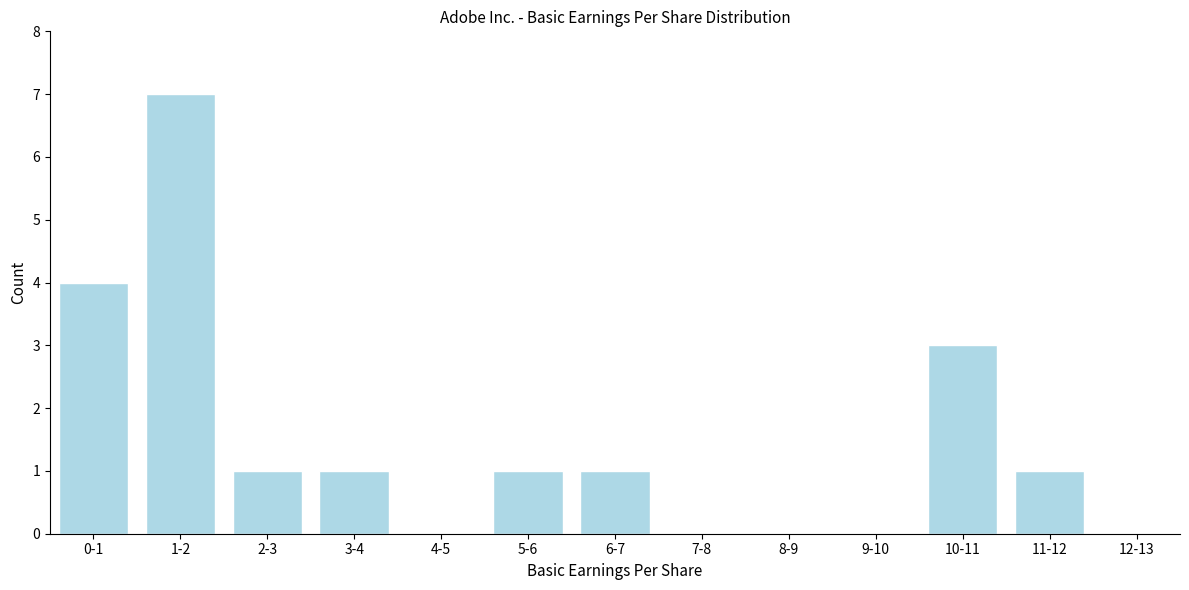

Reading right to left, extract all data points from this chart.

12-13=0	11-12=1	10-11=3	9-10=0	8-9=0	7-8=0	6-7=1	5-6=1	4-5=0	3-4=1	2-3=1	1-2=7	0-1=4